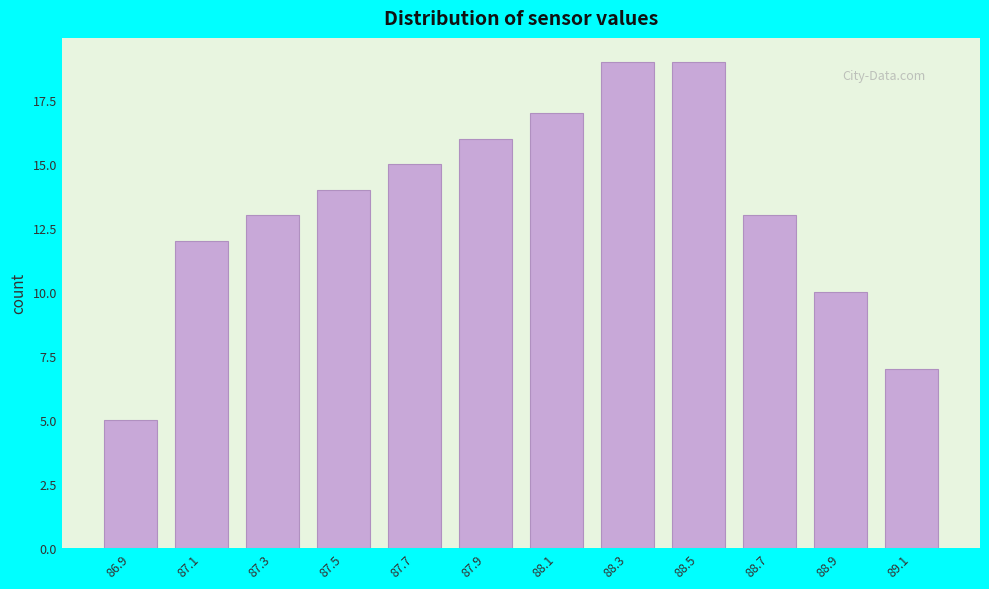

Reading left to right, what are all the values shown in this chart?

5	12	13	14	15	16	17	19	19	13	10	7